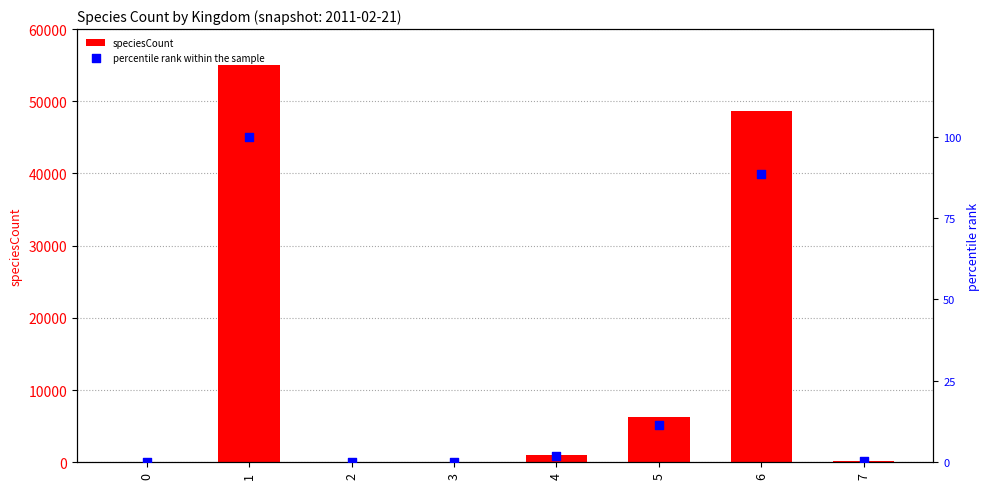

What are all the series names shown in the legend?

speciesCount, percentile rank within the sample